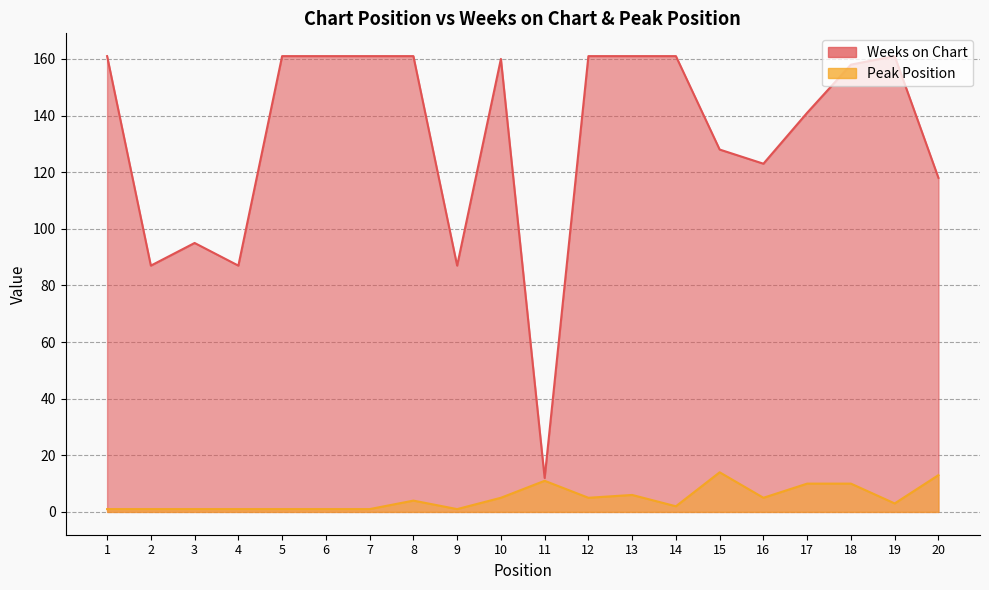

How many lines are shown in the chart?

2